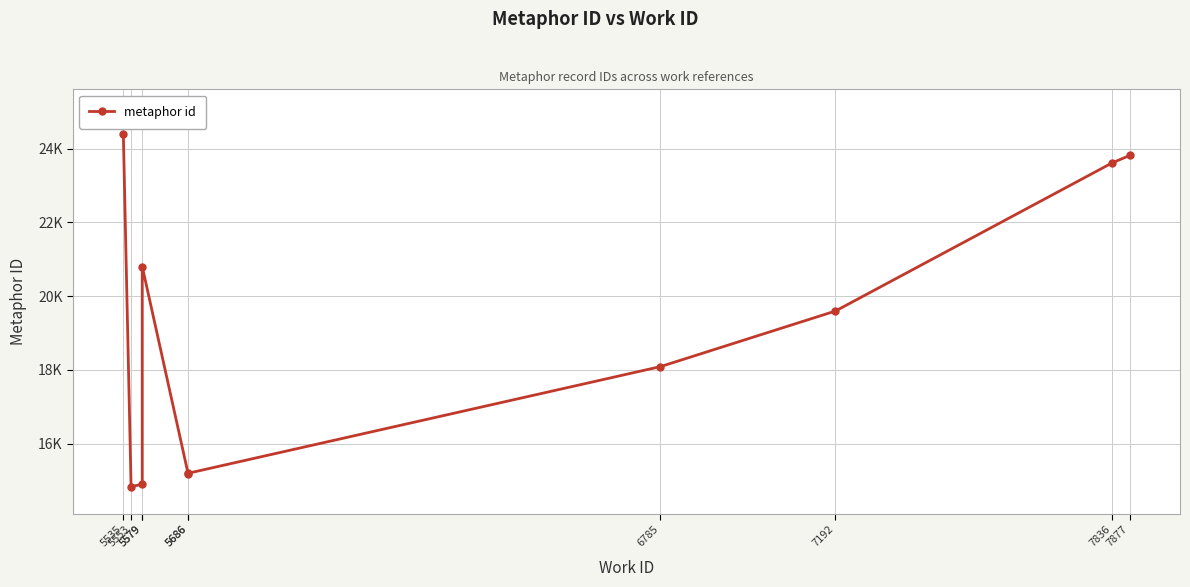

True or false: the data has more than 0 interior local peaks.

True